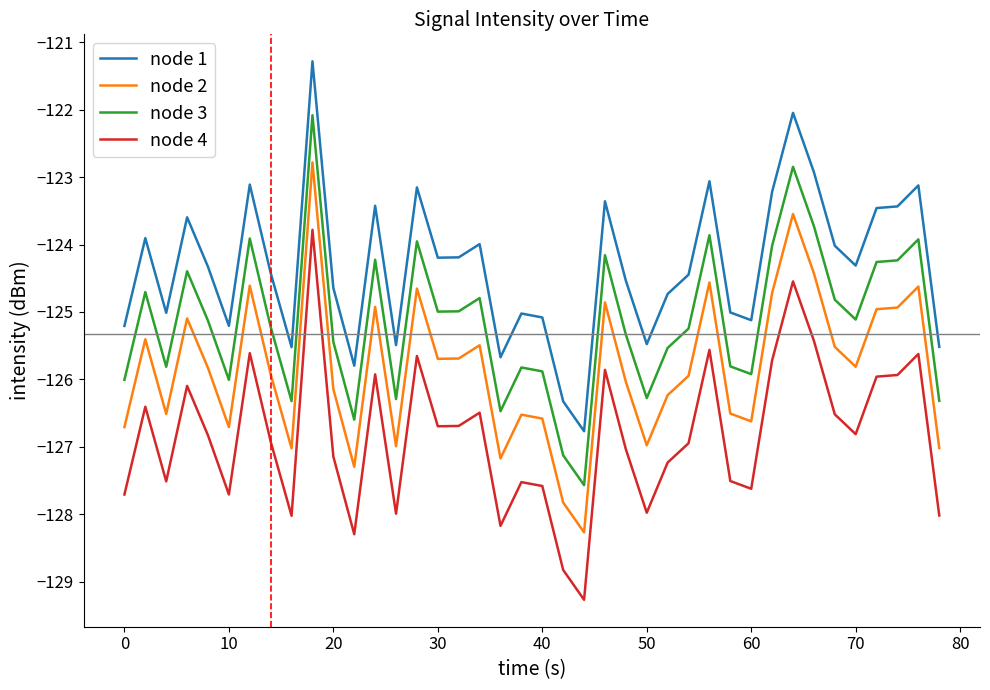

List the series in order of their peak value, lowest first.

node 4, node 2, node 3, node 1